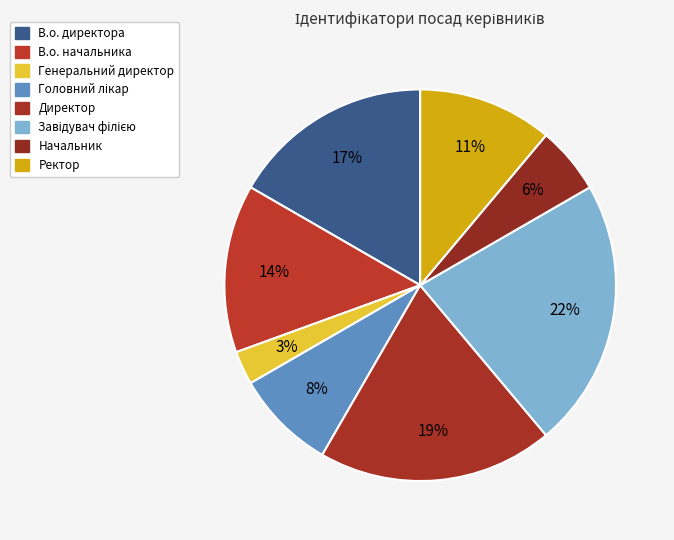

Does В.о. директора account for over 50% of the chart?

No